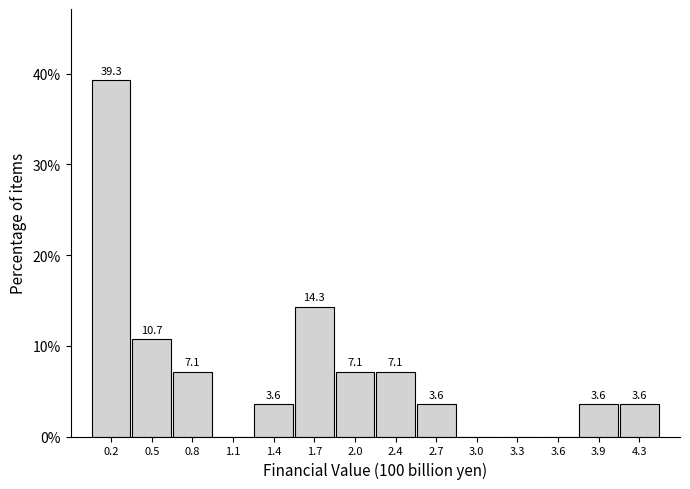

Reading right to left, transcribe all the data shown in this chart.

4.3=3.6	3.9=3.6	3.6=0.0	3.3=0.0	3.0=0.0	2.7=3.6	2.4=7.1	2.0=7.1	1.7=14.3	1.4=3.6	1.1=0.0	0.8=7.1	0.5=10.7	0.2=39.3